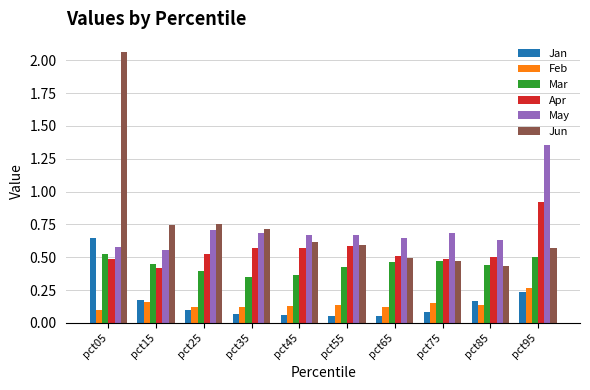

At which category does the chart reach its peak across all series?

pct05